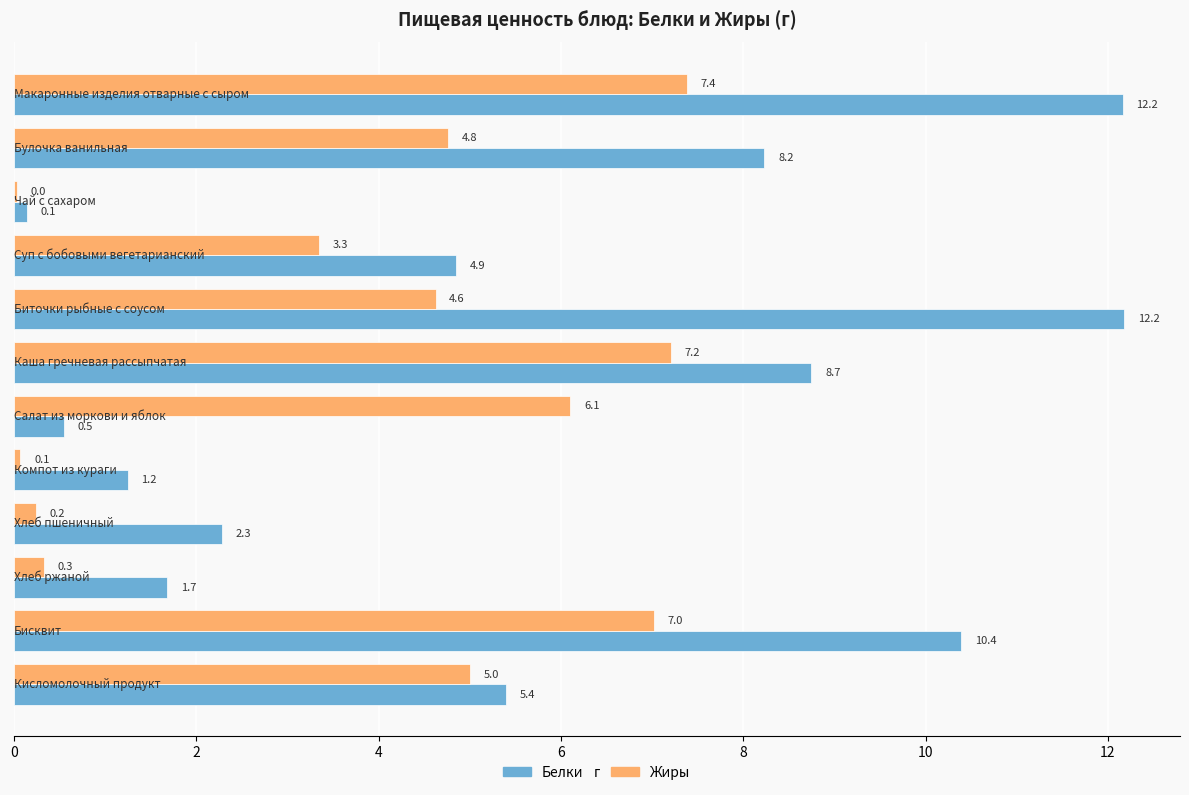

What is the maximum value shown in the chart?

12.2